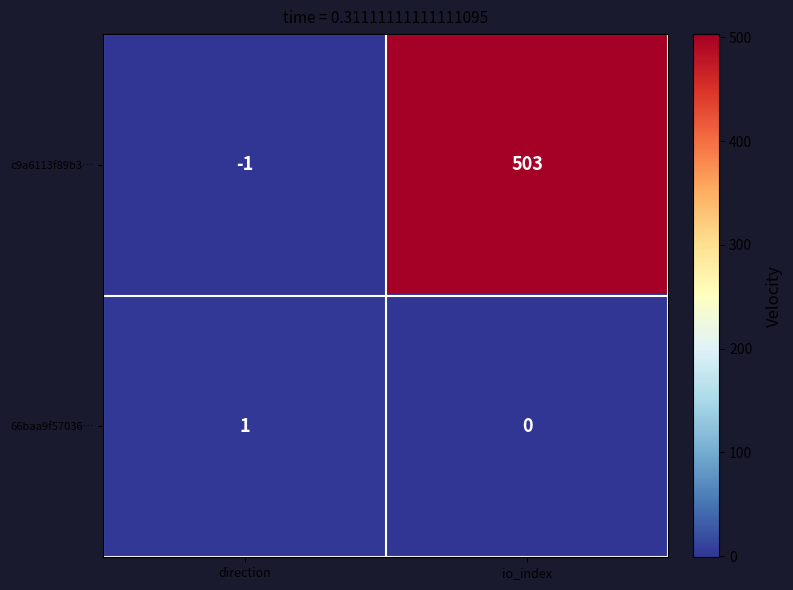

Is it true that 66baa9f57036… equals 2 at direction?

False